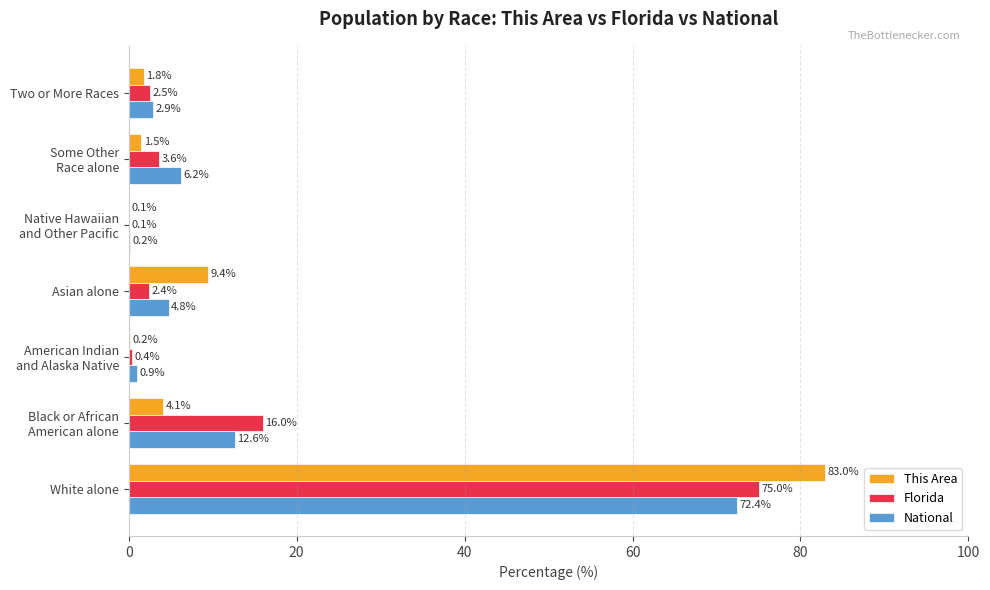

The This Area series shows 1.8 at Two or More Races. True or false?

True